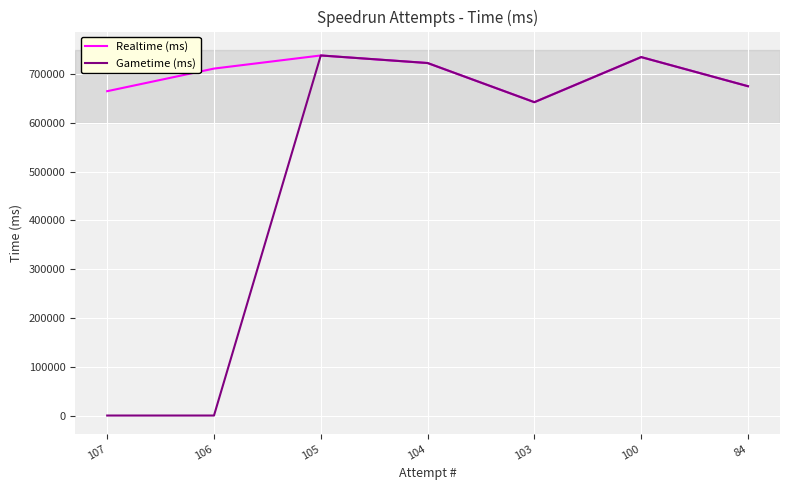

The value of Gametime (ms) at 104 is 1239009. True or false?

False